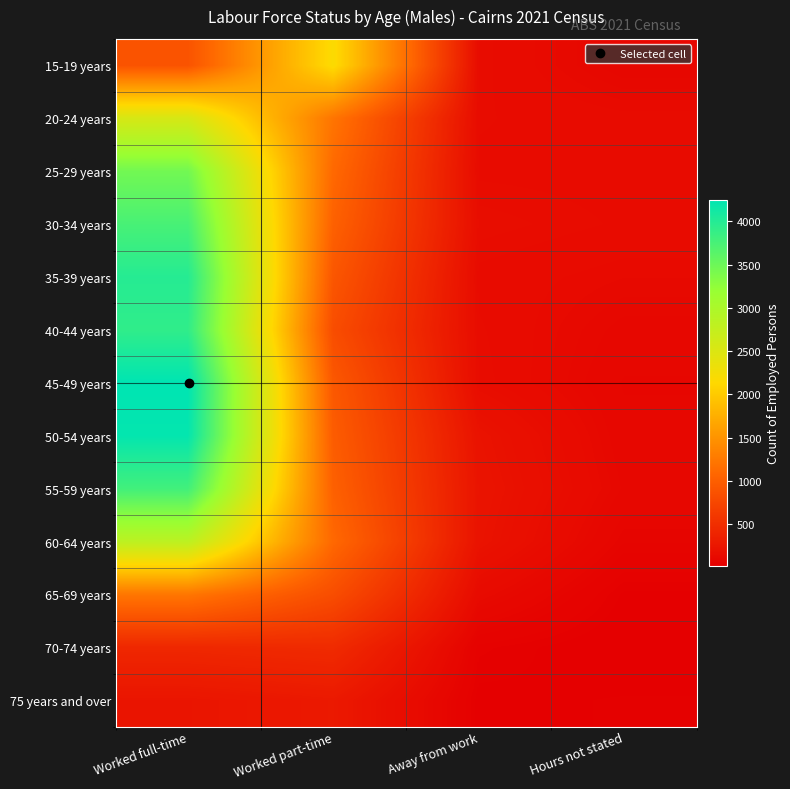

List the series in order of their peak value, lowest first.

75 years and over, 70-74 years, 65-69 years, 15-19 years, 20-24 years, 60-64 years, 25-29 years, 30-34 years, 55-59 years, 40-44 years, 35-39 years, 50-54 years, 45-49 years